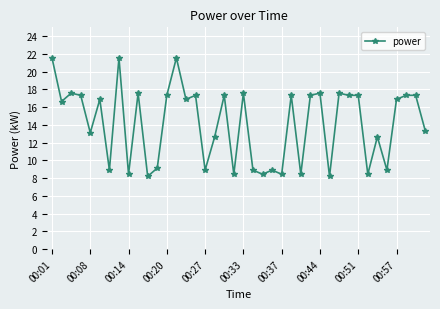

True or false: there are more than 0 points higher than both neighbors.

True